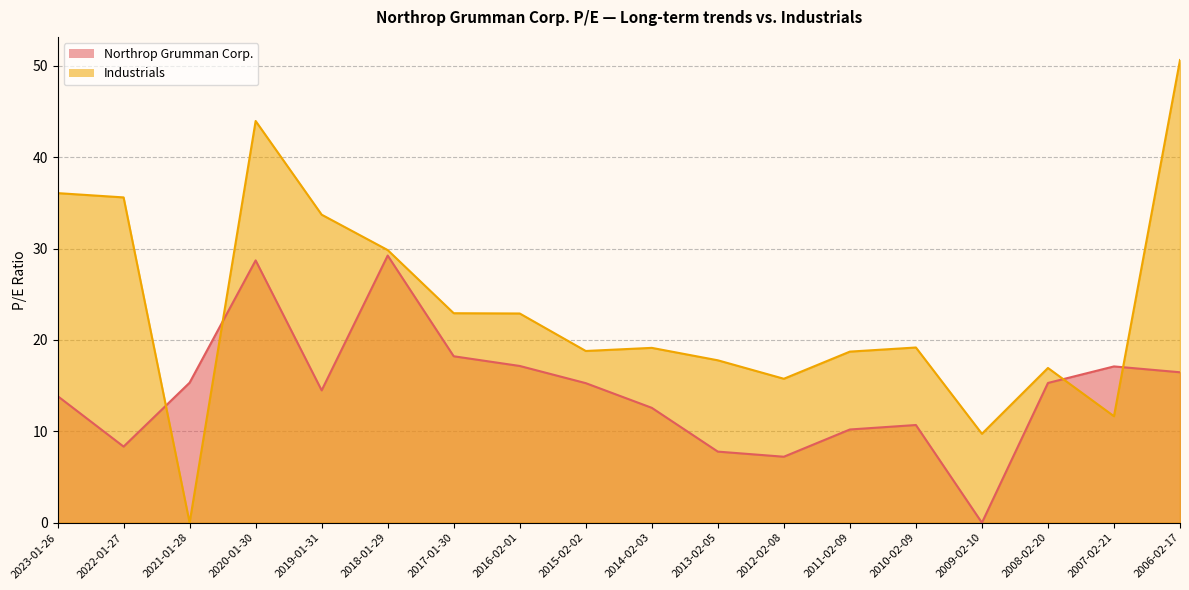

List the series in order of their peak value, highest first.

Industrials, Northrop Grumman Corp.